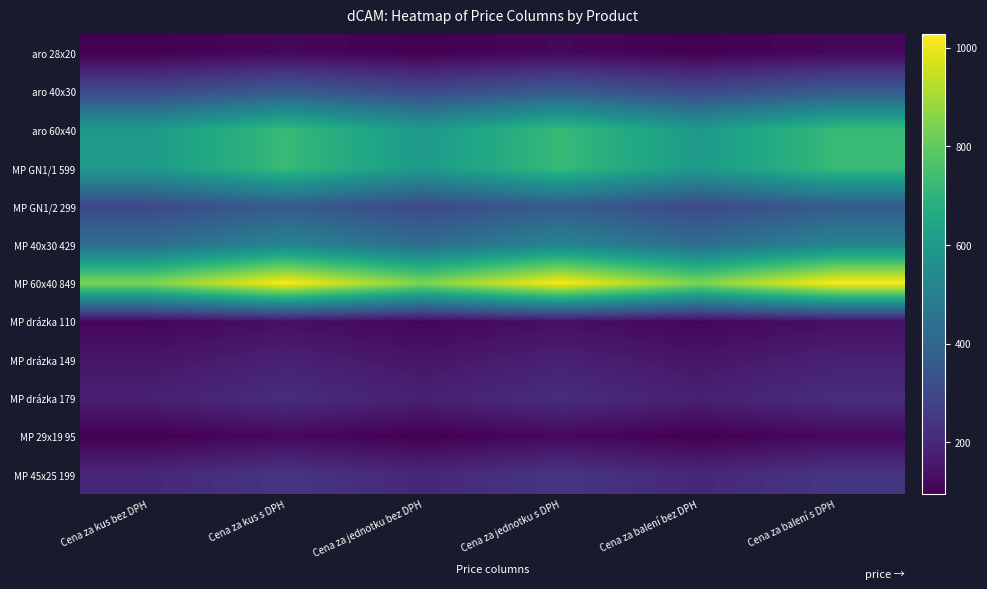

Between Cena za balení bez DPH and Cena za jednotku s DPH, which is larger?

Cena za jednotku s DPH